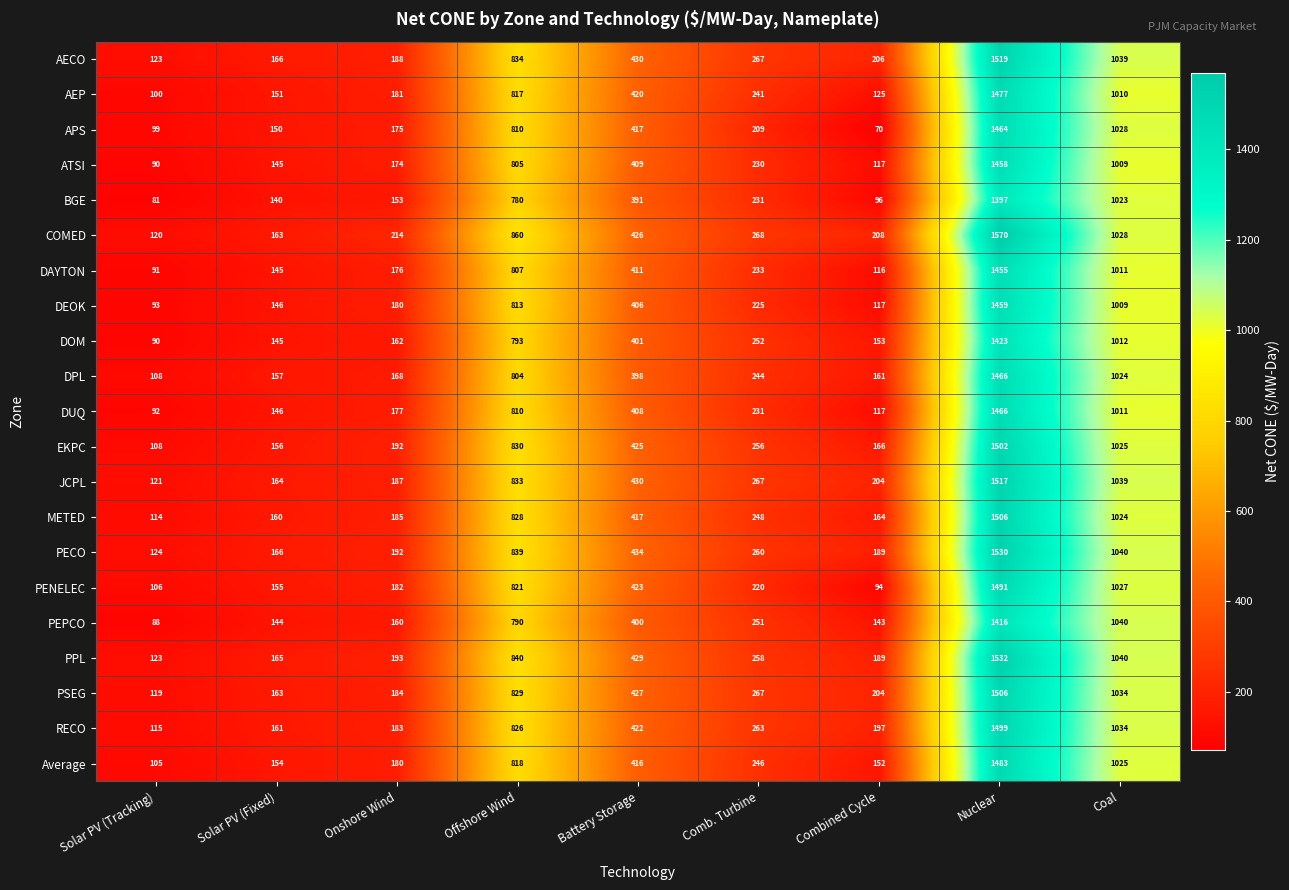

At which category is the sum across all series the highest?

Nuclear